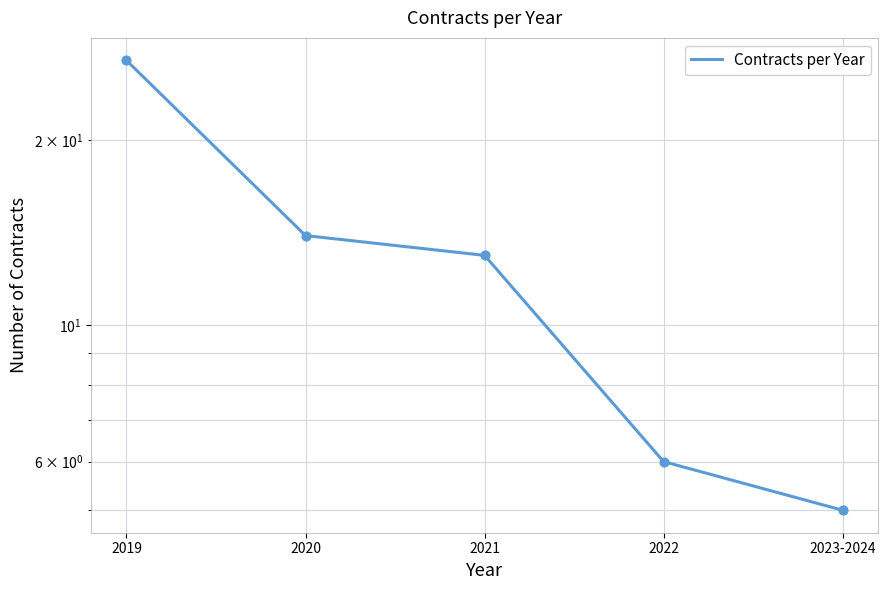

What is the change in value from 2021 to 2023-2024?

-8